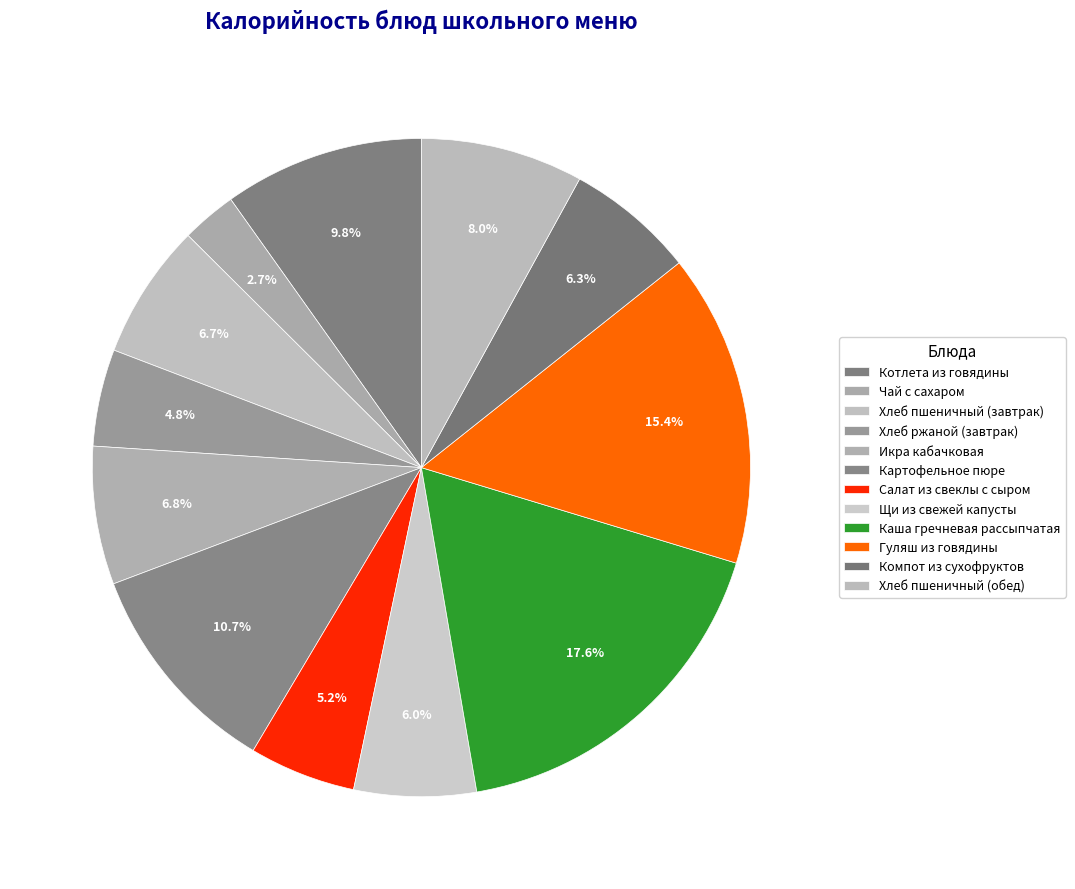

What percentage is the Компот из сухофруктов slice, to the nearest percent?

6%